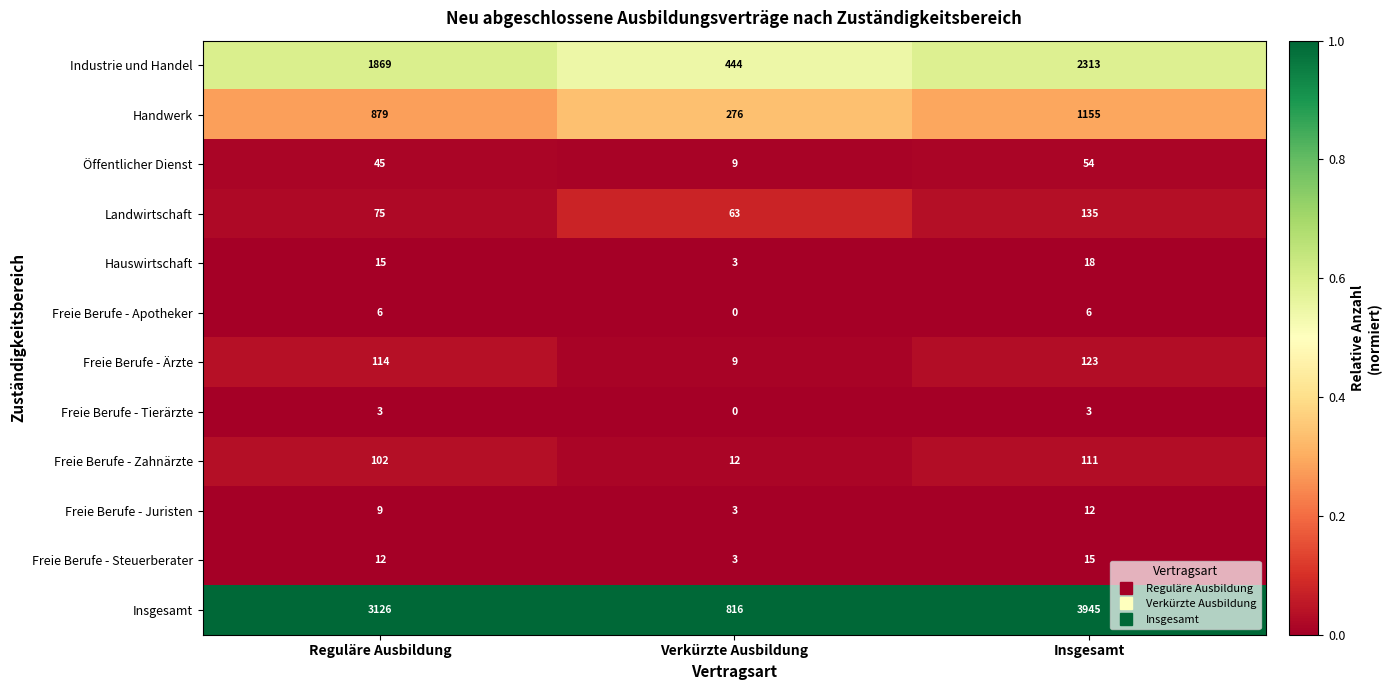

At how many categories does at least one series exceed 0?

3